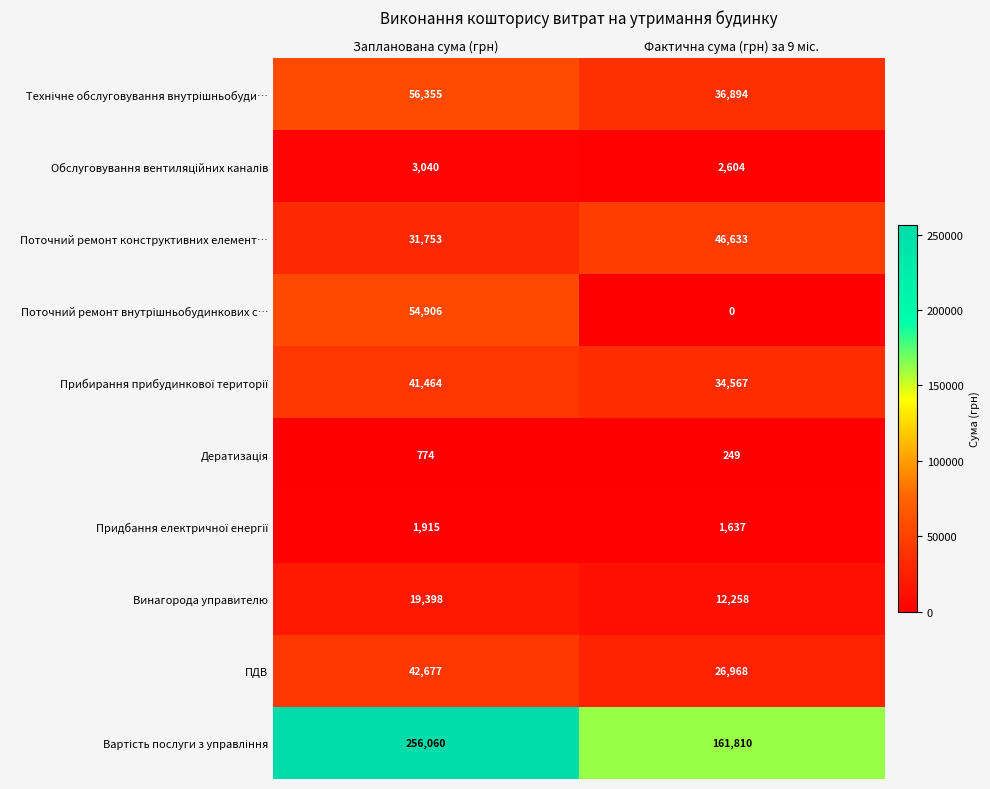

At which category is the sum across all series the highest?

Запланована сума (грн)